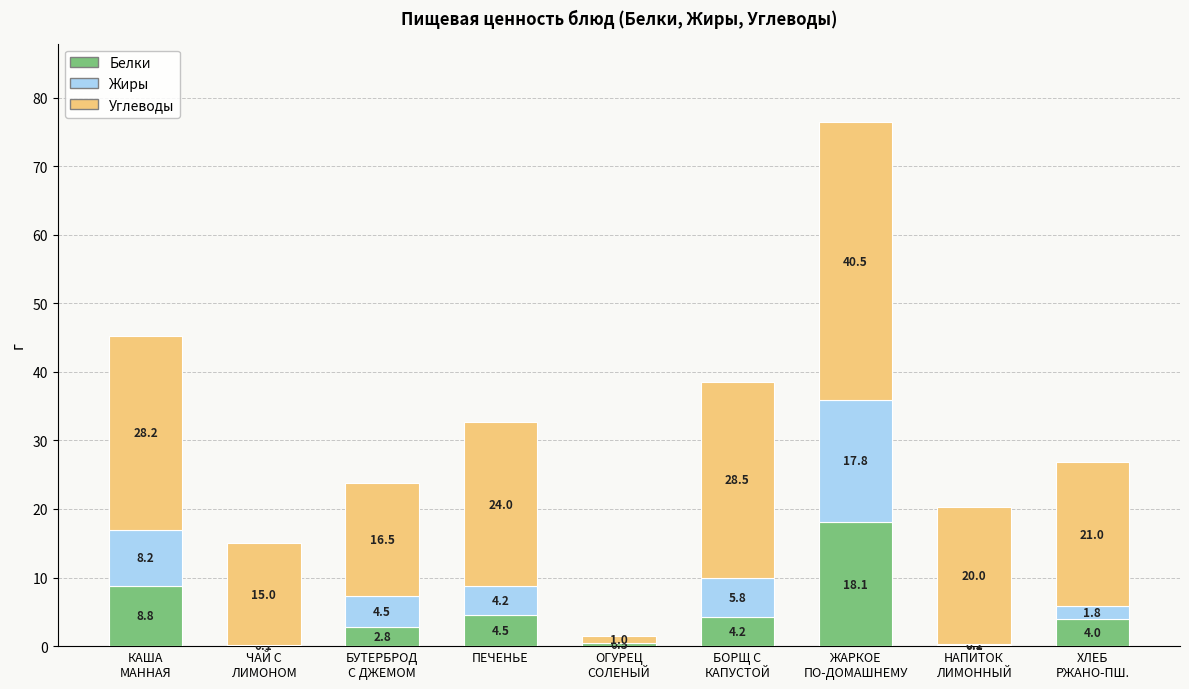

What is the maximum value for Белки?

18.1